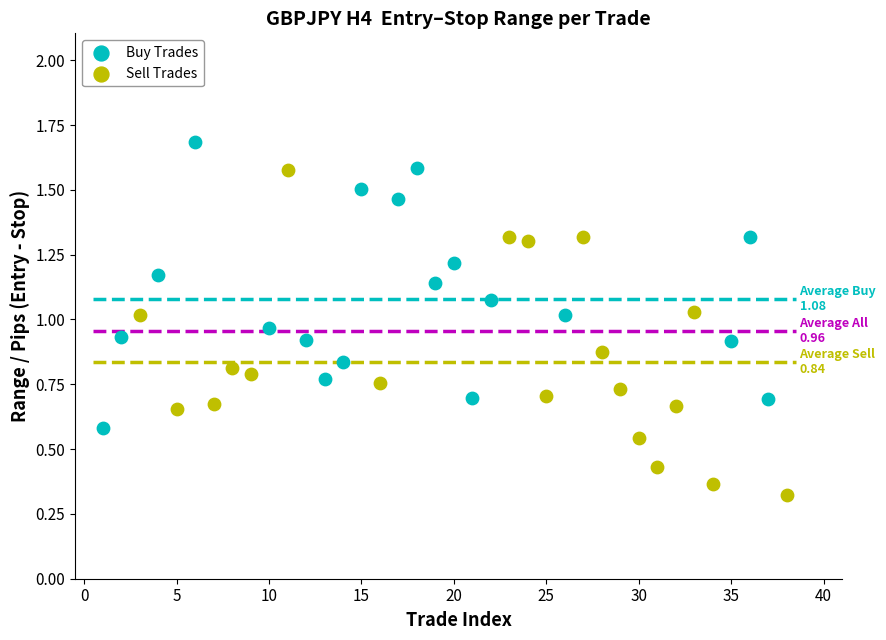

Which series has the largest Y range (max minus min)?

Sell Trades